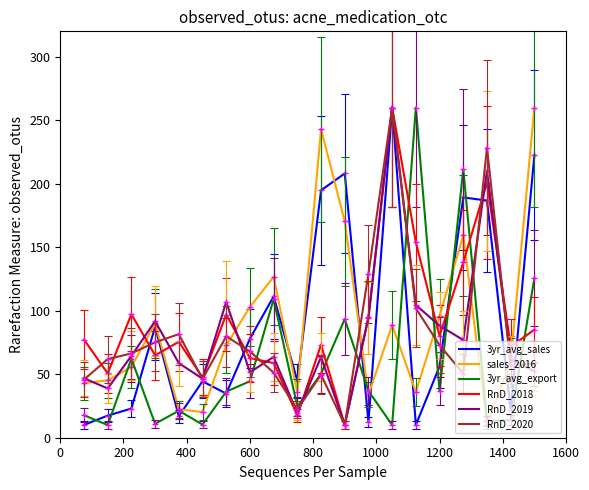

True or false: RnD_2018 and sales_2016 intersect in this chart.

True